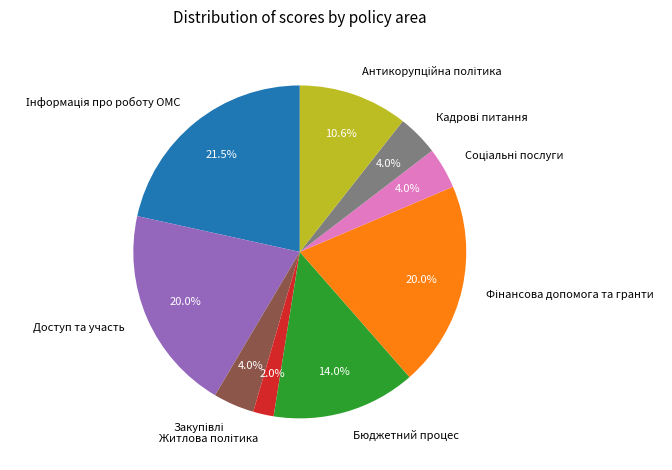

Is there any slice that represents more than half of the pie?

No